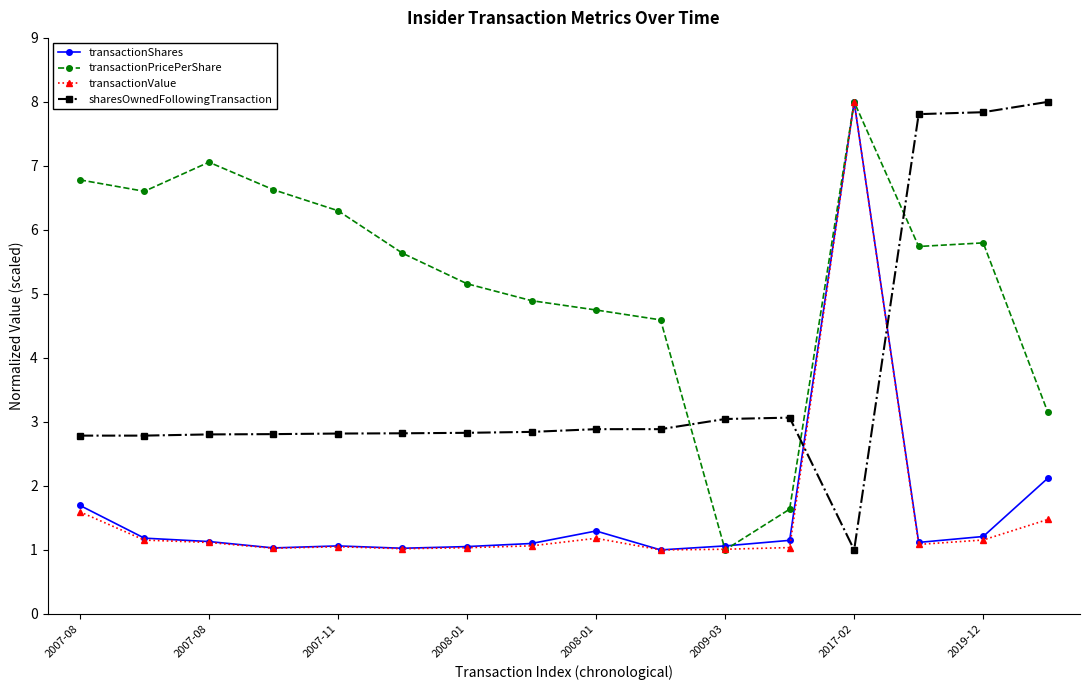

Which series ends up on top after the final intersection of sharesOwnedFollowingTransaction and transactionValue?

sharesOwnedFollowingTransaction